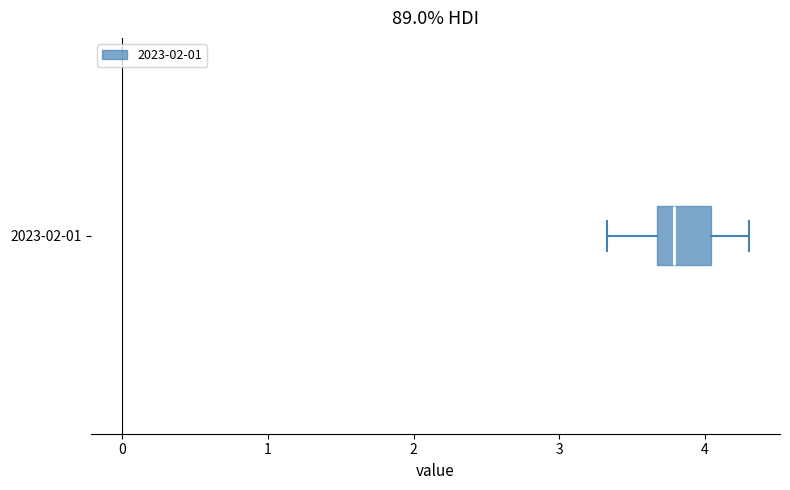

Read this box plot against the x-axis: the position of the median line, the range covered by the box, and the ends of both whiskers. The values are not printed on the chart, so give them approximately, as read against the axis.

median 3.8, box 3.7 to 4.0, whiskers 3.3 to 4.3